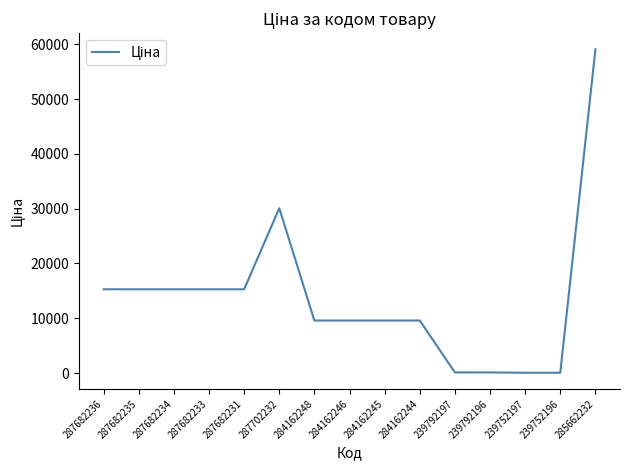

What is the maximum value shown in the chart?

59075.7